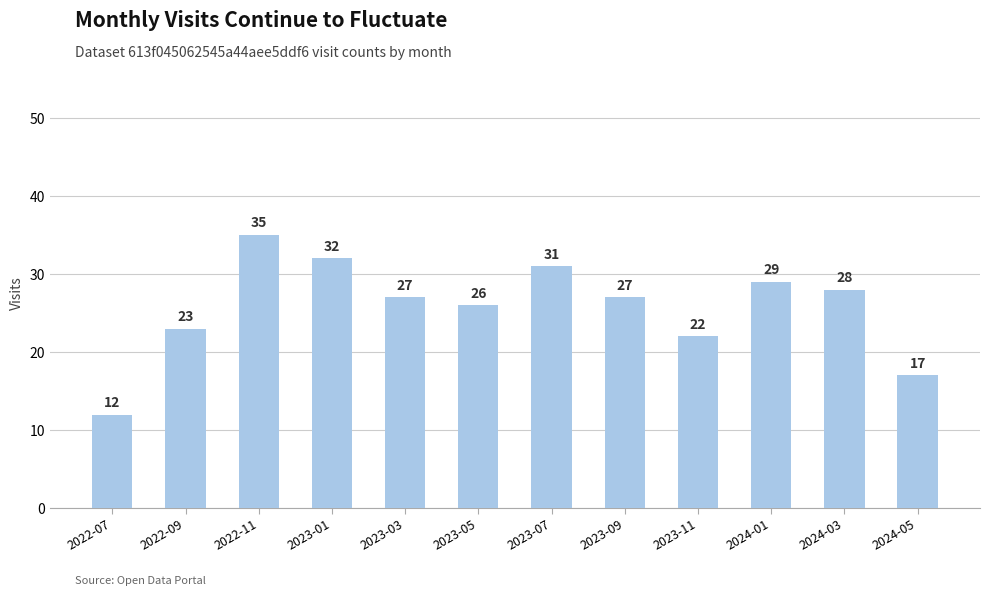

Which has a higher value, 2023-05 or 2023-03?

2023-03